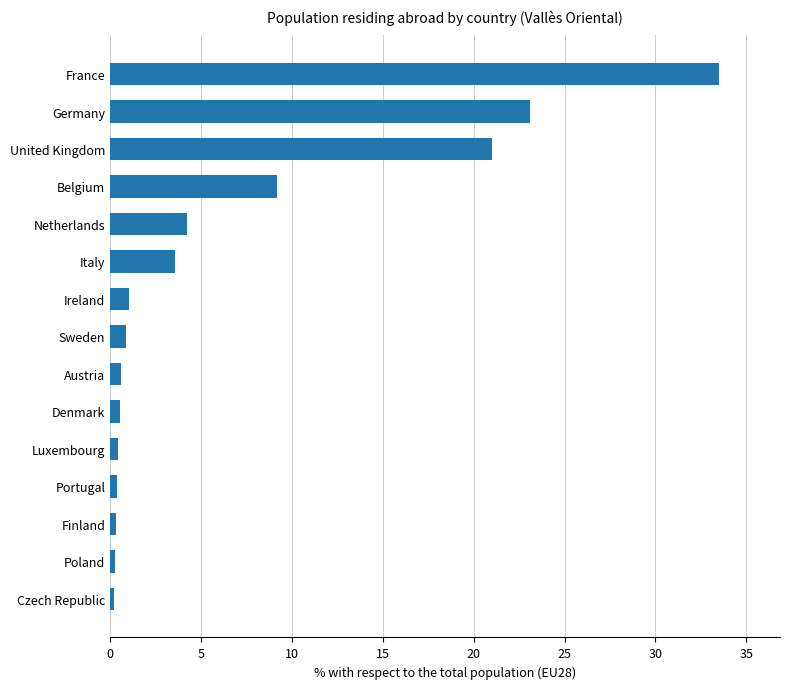

Does the chart contain any negative values?

No